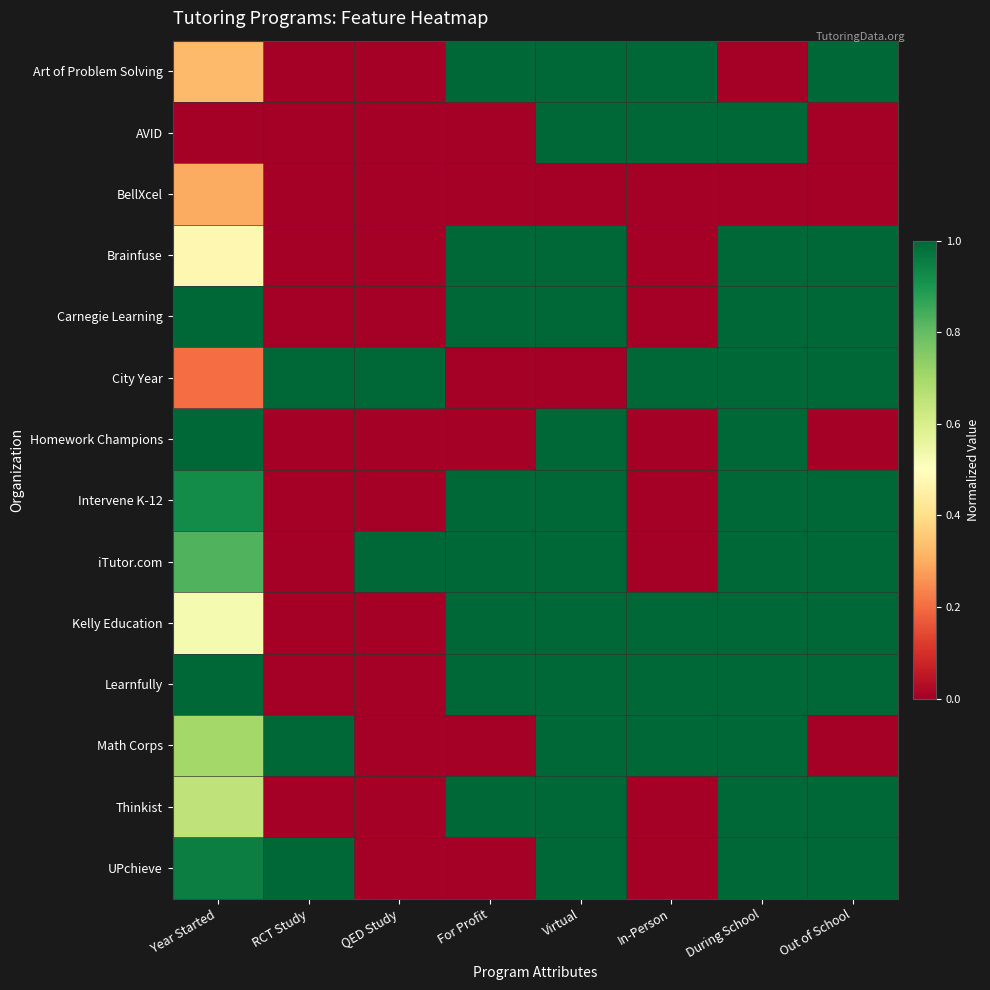

Rank the series at Out of School from highest to lowest value.

Art of Problem Solving, Brainfuse, Carnegie Learning, City Year, Intervene K-12, iTutor.com, Kelly Education, Learnfully, Thinkist, UPchieve, AVID, BellXcel, Homework Champions, Math Corps